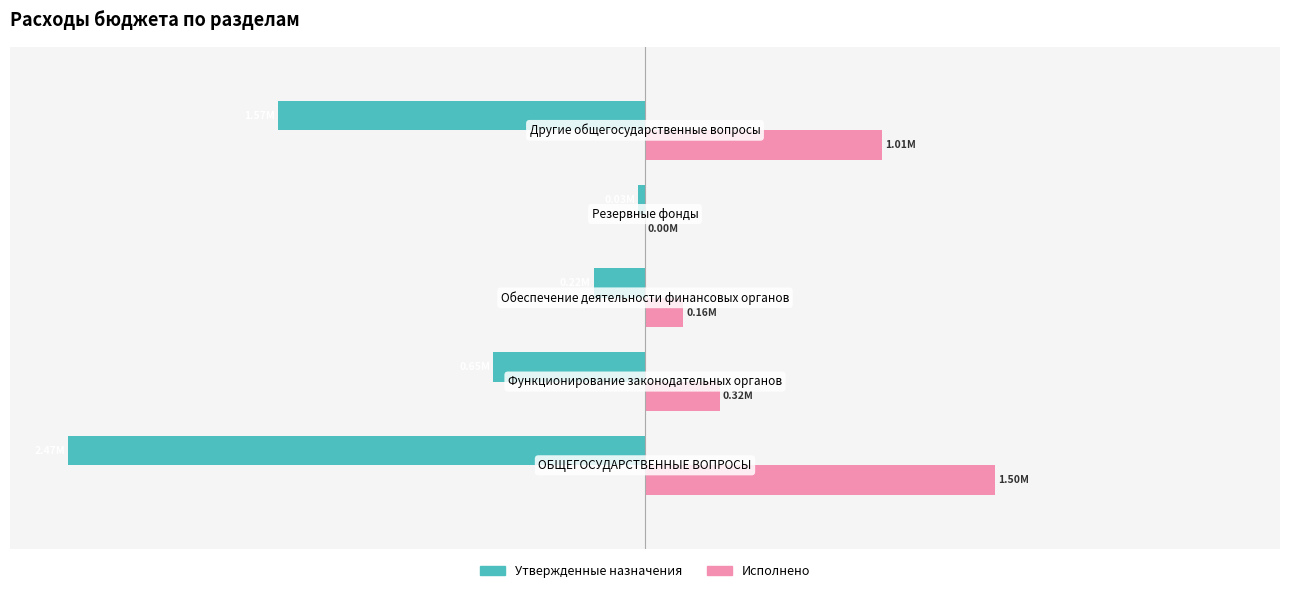

What are all the series names shown in the legend?

Утвержденные назначения, Исполнено